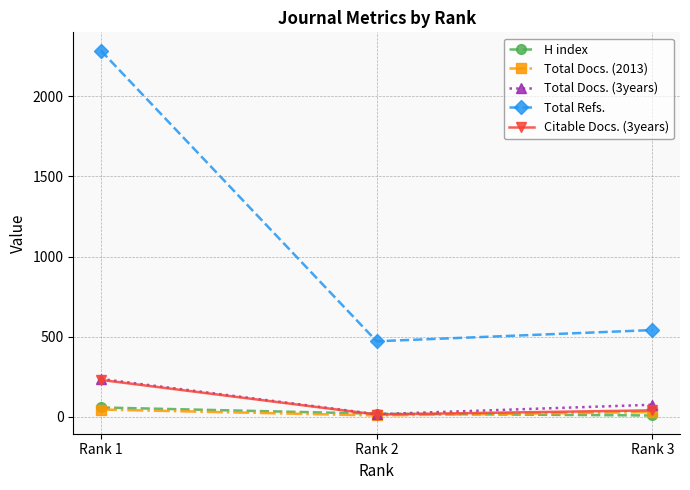

Rank the categories by Total Refs. value from highest to lowest.

Rank 1, Rank 3, Rank 2